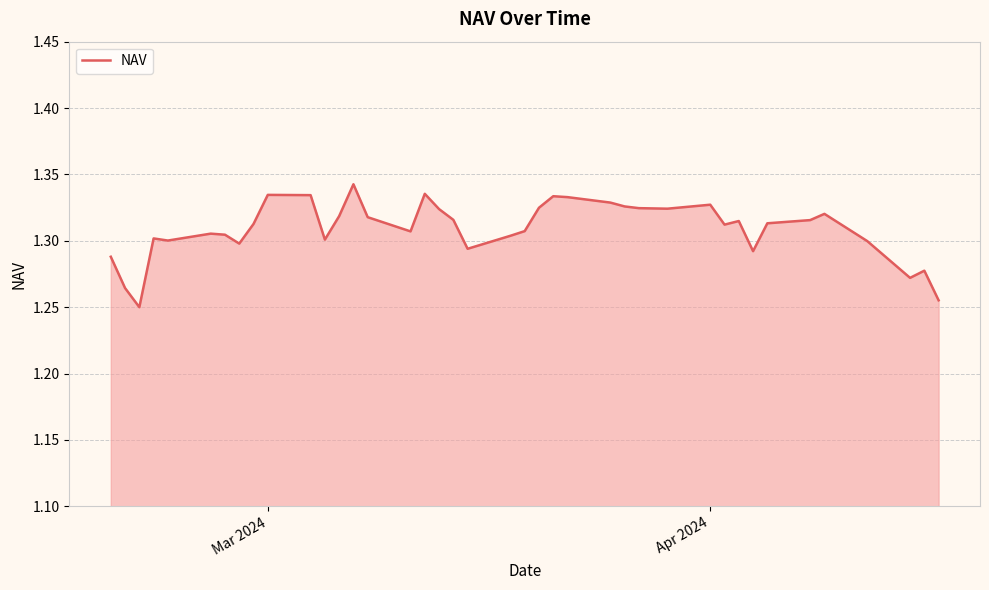

Count the values in the range 1 to 2.

40